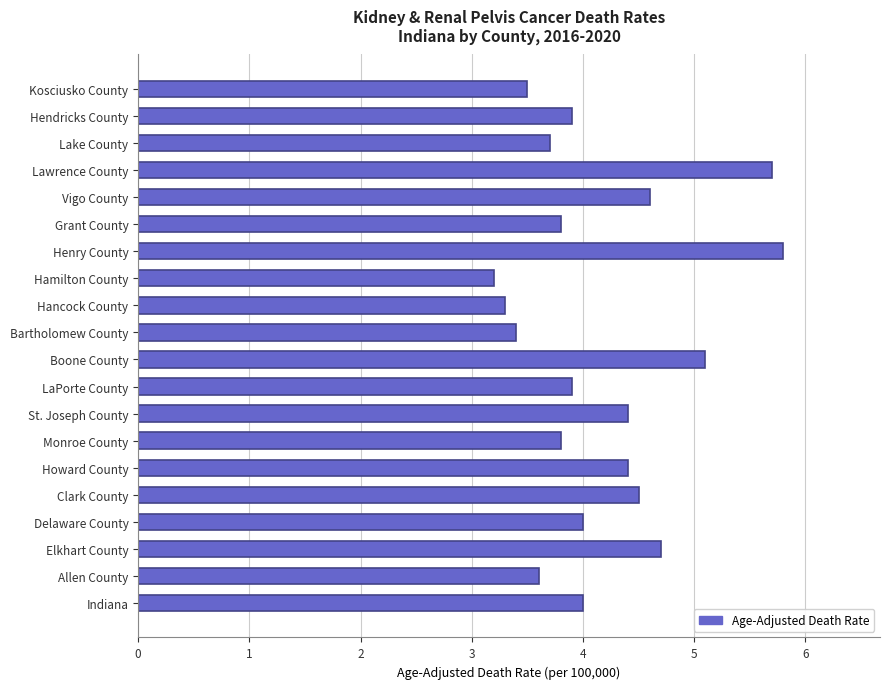

What is the difference between the values at Hamilton County and Lawrence County?

2.5